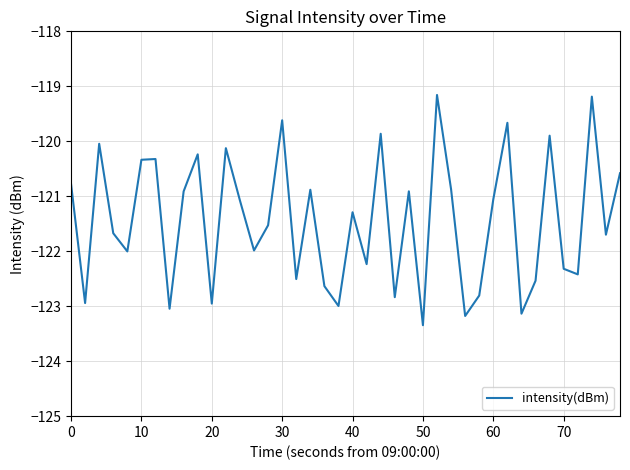

What is the maximum value shown in the chart?

-119.2